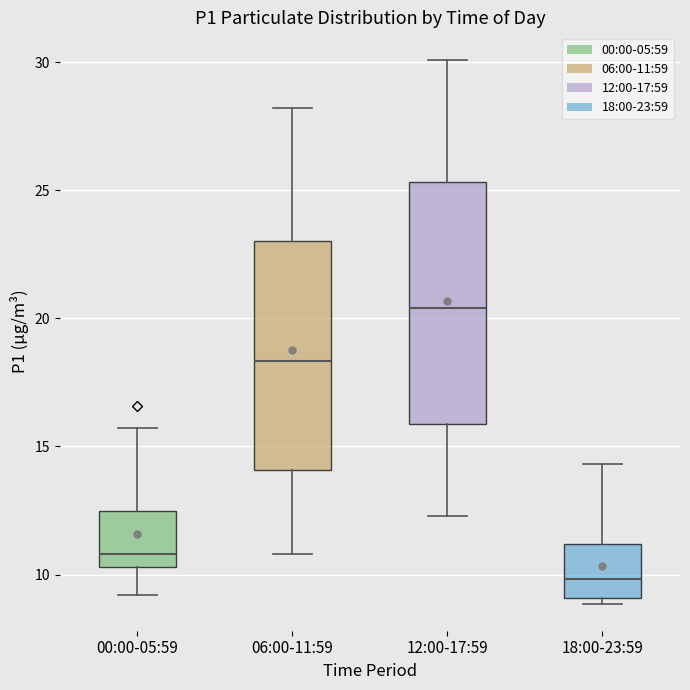

Reading left to right, transcribe this box plot: for each box, give where its median line is, the range the box spans, and where its two whiskers end, as read against the y-axis. The values are not printed on the chart, so give them approximately, as read against the axis.

00:00-05:59: median 11.0, box 10.5 to 12.5, whiskers 9.0 to 15.5
06:00-11:59: median 18.5, box 14.0 to 23.0, whiskers 11.0 to 28.0
12:00-17:59: median 20.5, box 16.0 to 25.5, whiskers 12.5 to 30.0
18:00-23:59: median 10.0, box 9.0 to 11.0, whiskers 9.0 (just below the box's lower edge) to 14.5